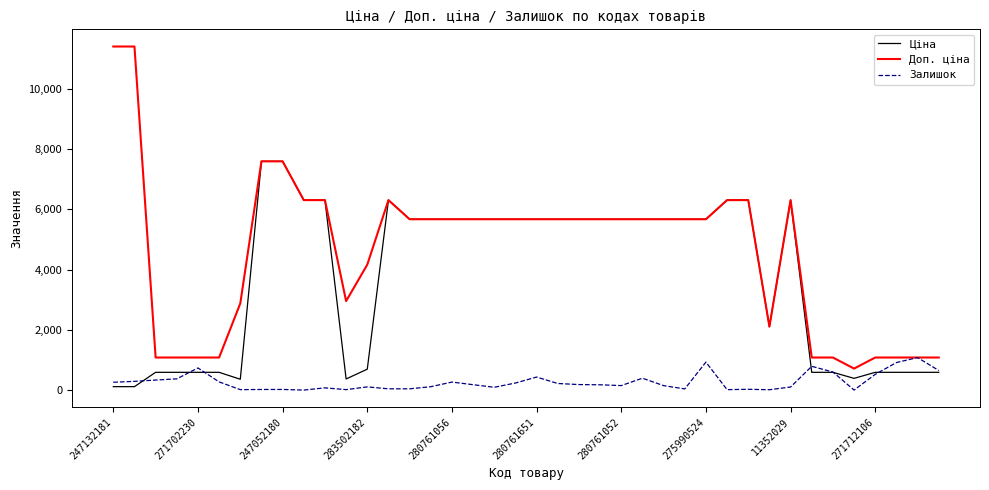

What is the greatest value displayed?

11410.0